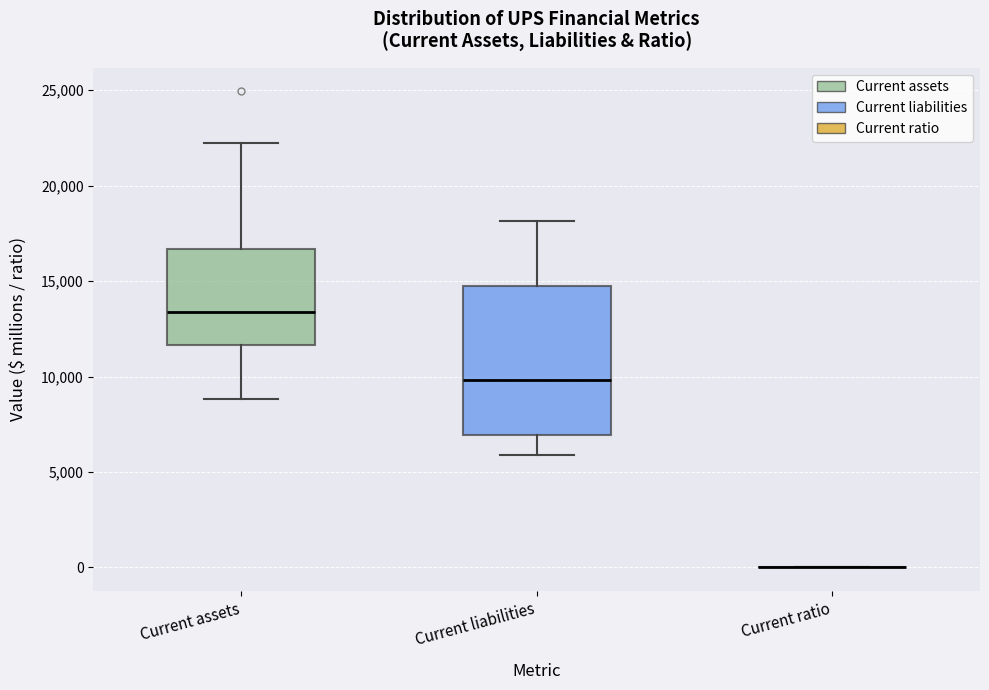

Reading left to right, read every box against the y-axis: the position of its median line, the range the box covers, and the ends of its whiskers. The values are not printed on the chart, so give them approximately, as read against the axis.

Current assets: median 13500, box 11500 to 16500, whiskers 9000 to 22000
Current liabilities: median 10000, box 7000 to 15000, whiskers 6000 to 18000
Current ratio: box collapsed to a line at 0, whiskers 0 to 0